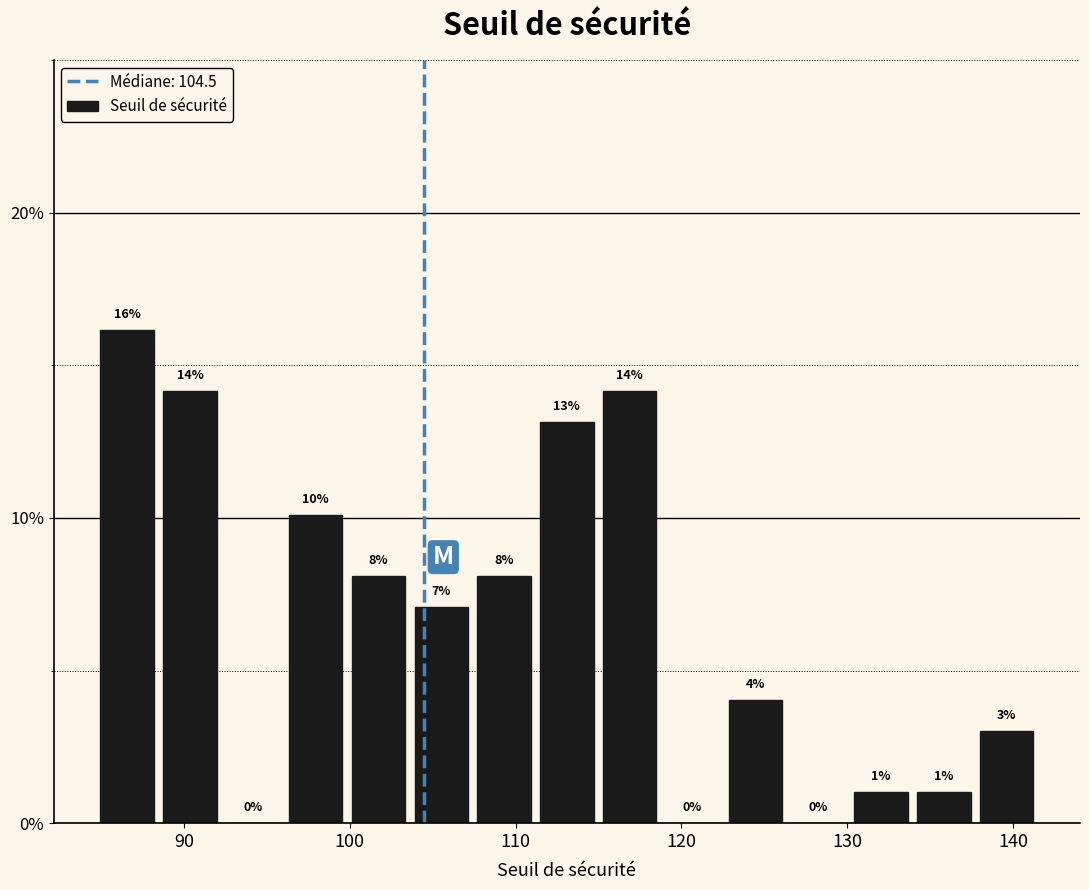

Read against the x-axis, roughly where is the centre of the tallest bar?

87